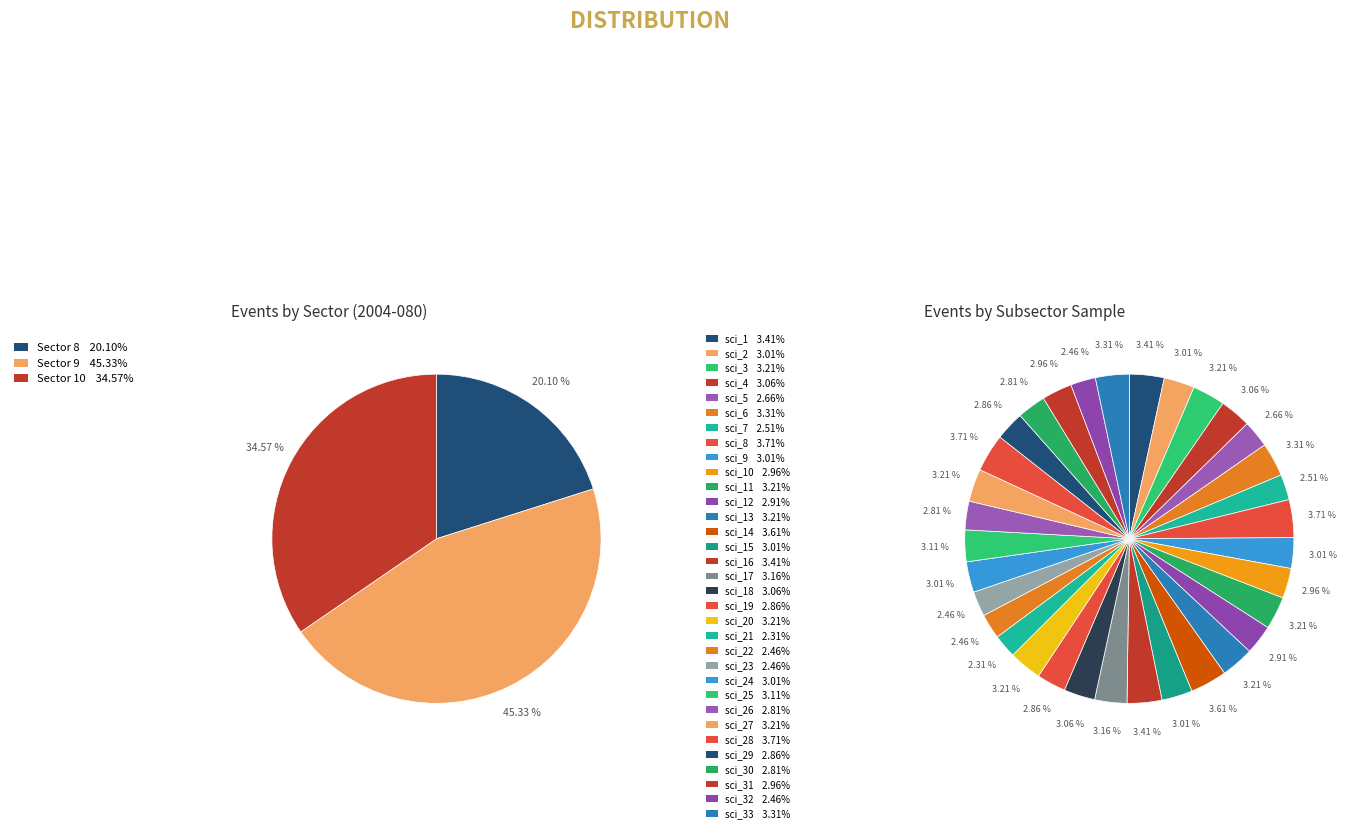

Count the number of slices in the pie.

33